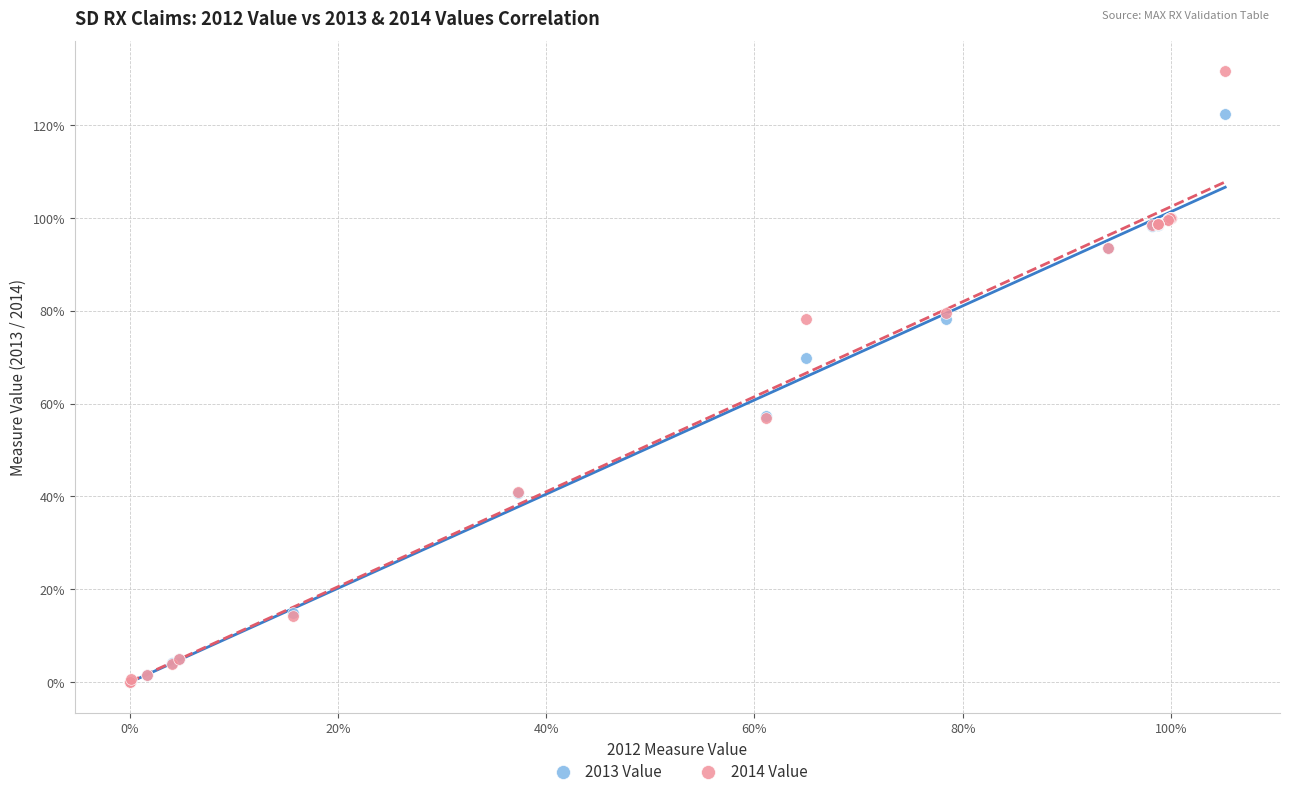

Which series reaches the maximum Y coordinate?

2014 Value